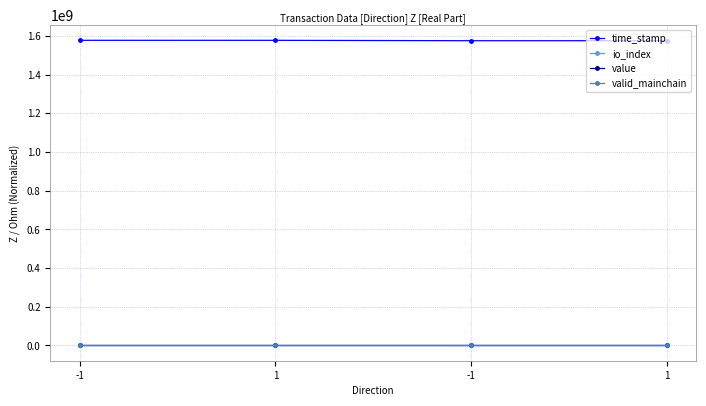

What is the value of the value point at the 1st from the left?

124.1